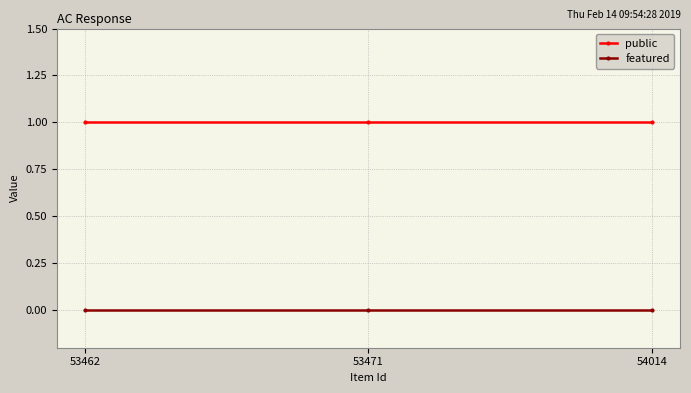

Reading left to right, list all the values displayed in this chart.

public: 53462=1	53471=1	54014=1
featured: 53462=0	53471=0	54014=0